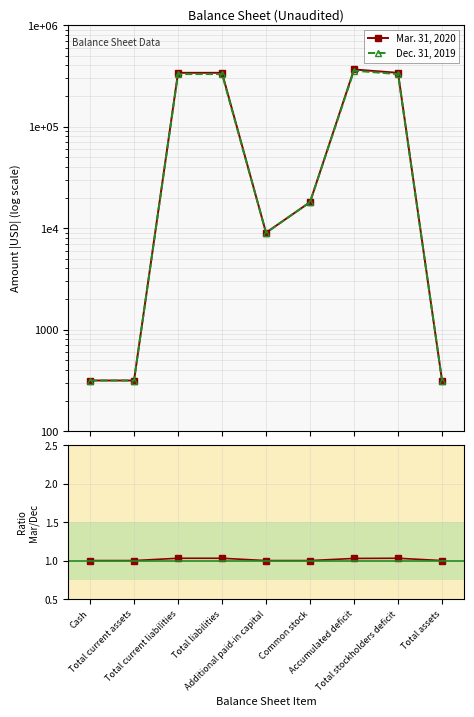

What is the difference between the Mar. 31, 2020 values at Cash and Additional paid-in capital?

8685.0